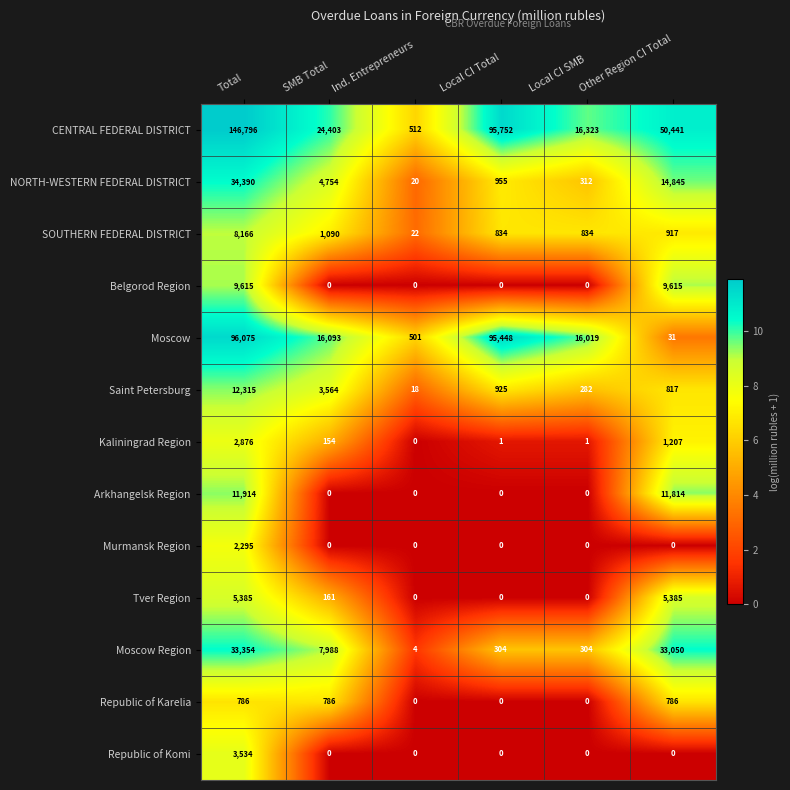

Which series has the largest total across all categories?

CENTRAL FEDERAL DISTRICT